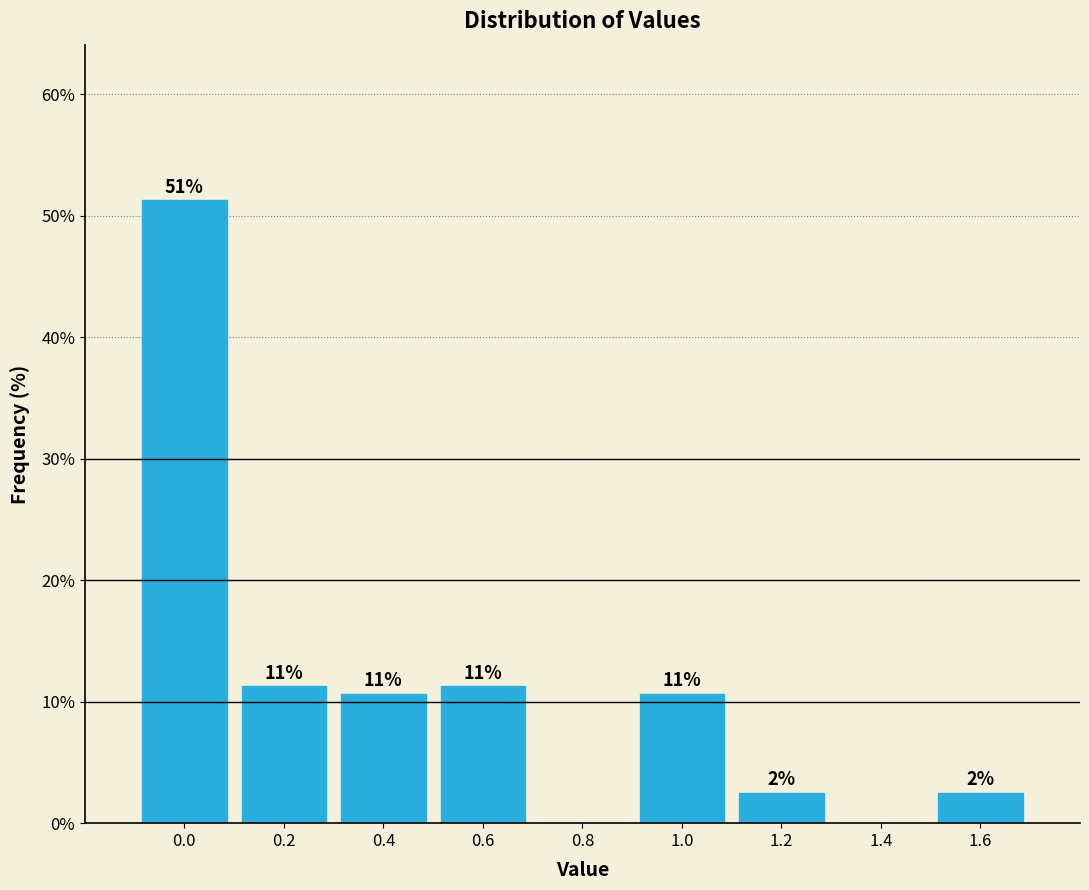

Are the bars horizontal?

No